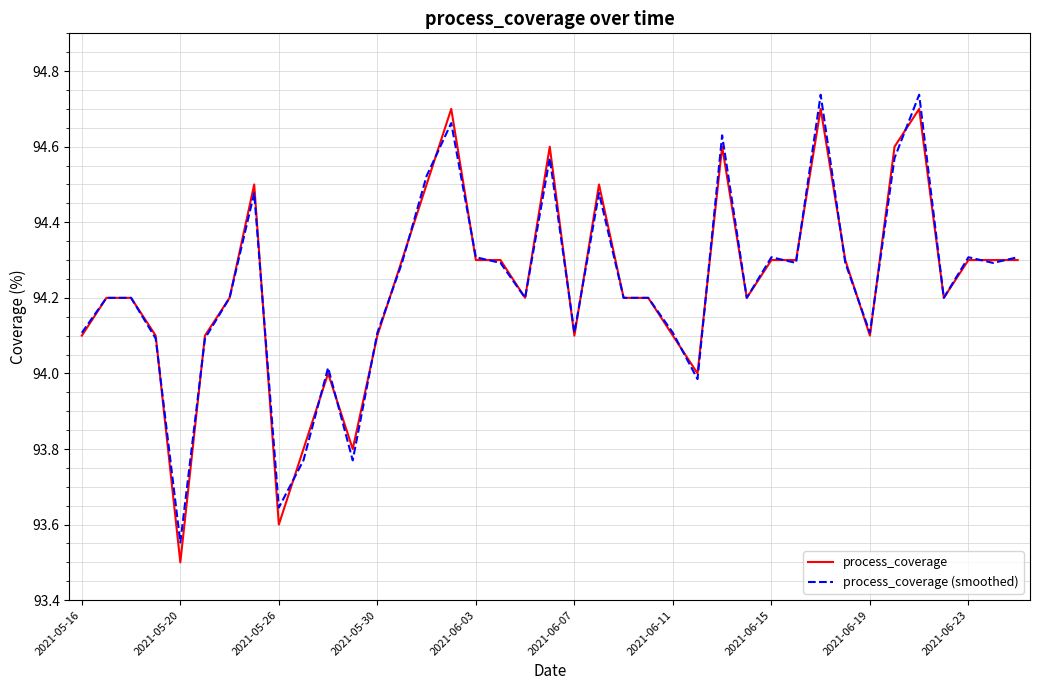

Which series has the widest spread of values?

process_coverage